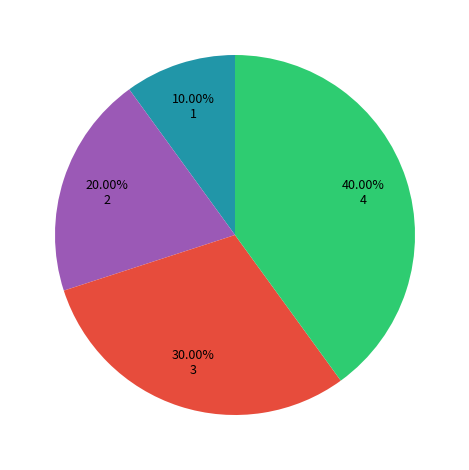

Is there any slice that represents more than half of the pie?

No